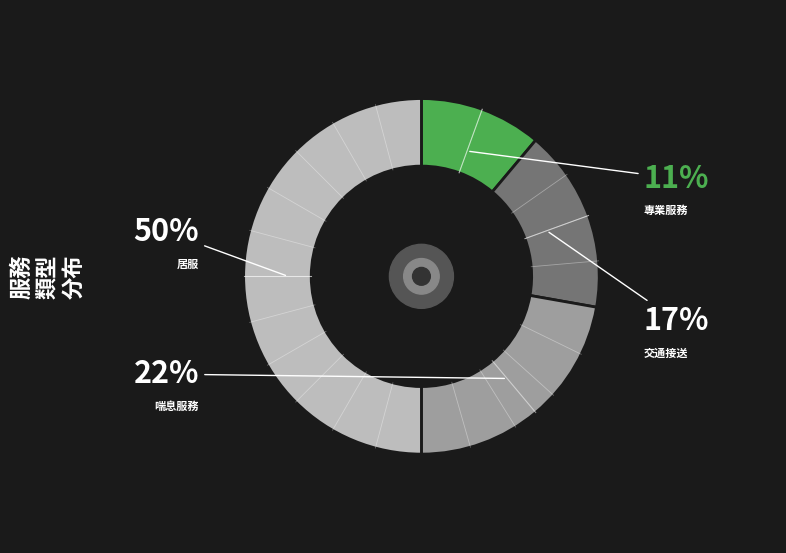

To the nearest percent, what is the difference between the largest and smallest slice percentages?

39%